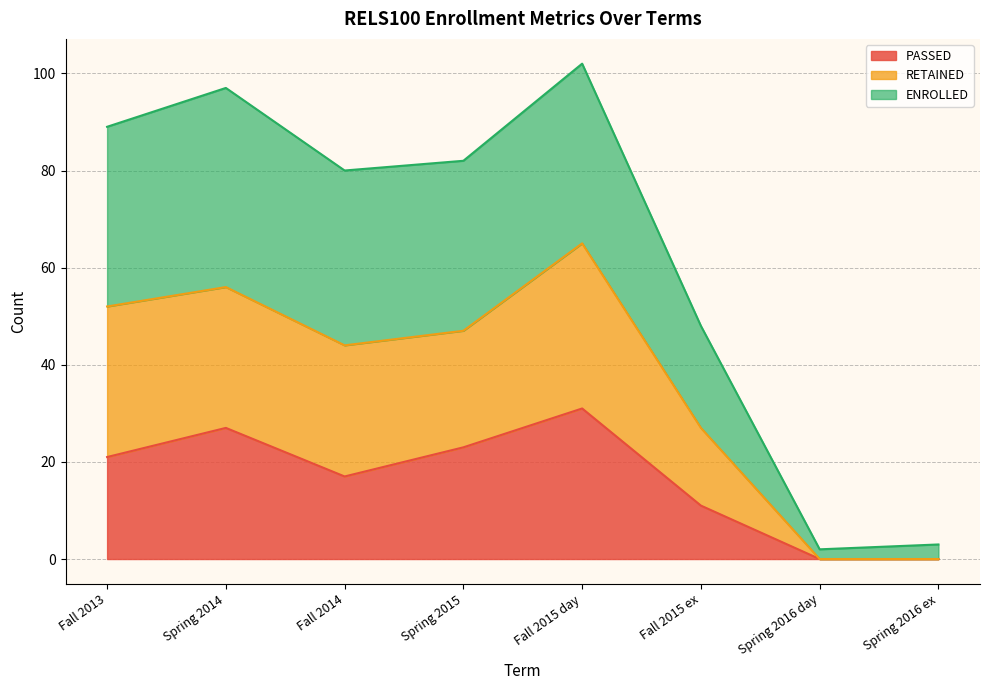

The PASSED series shows 27 at Spring 2014. True or false?

True